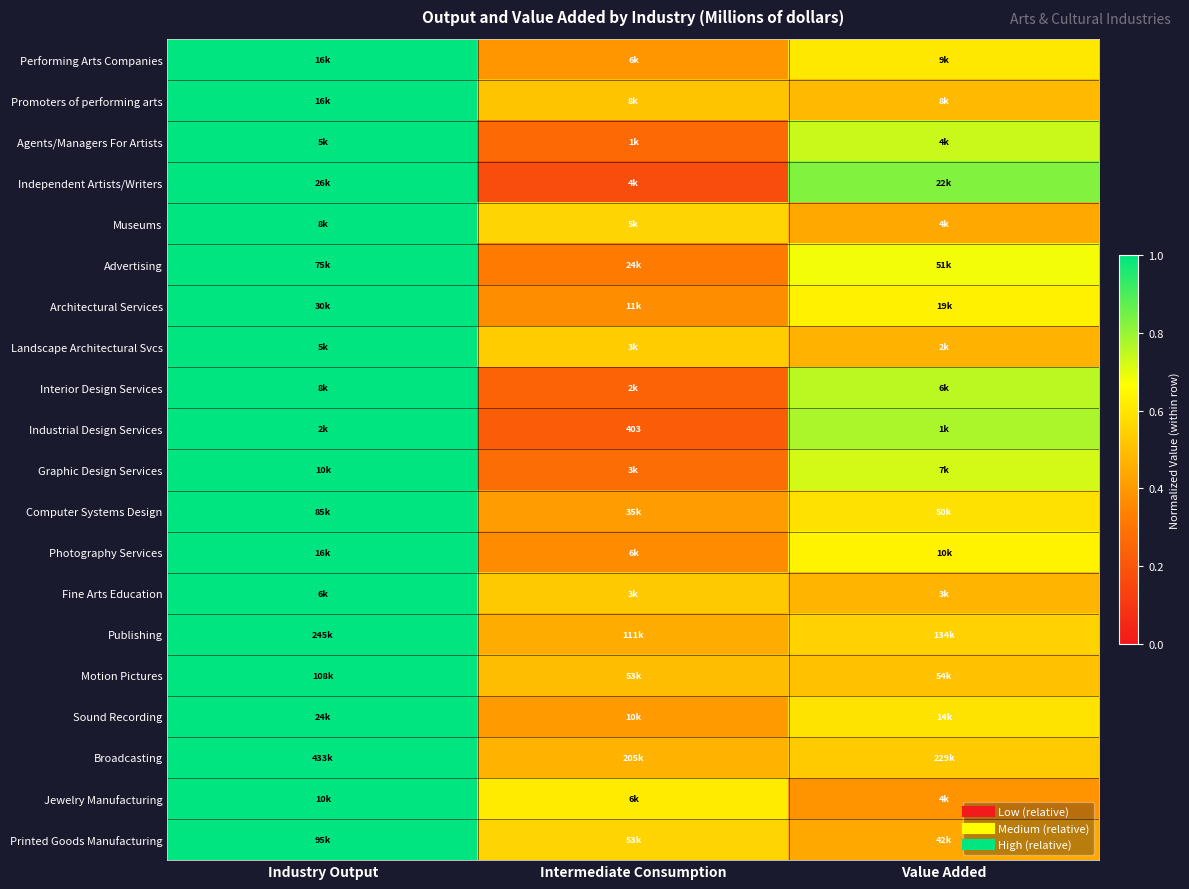

How many data points does each series have?

3